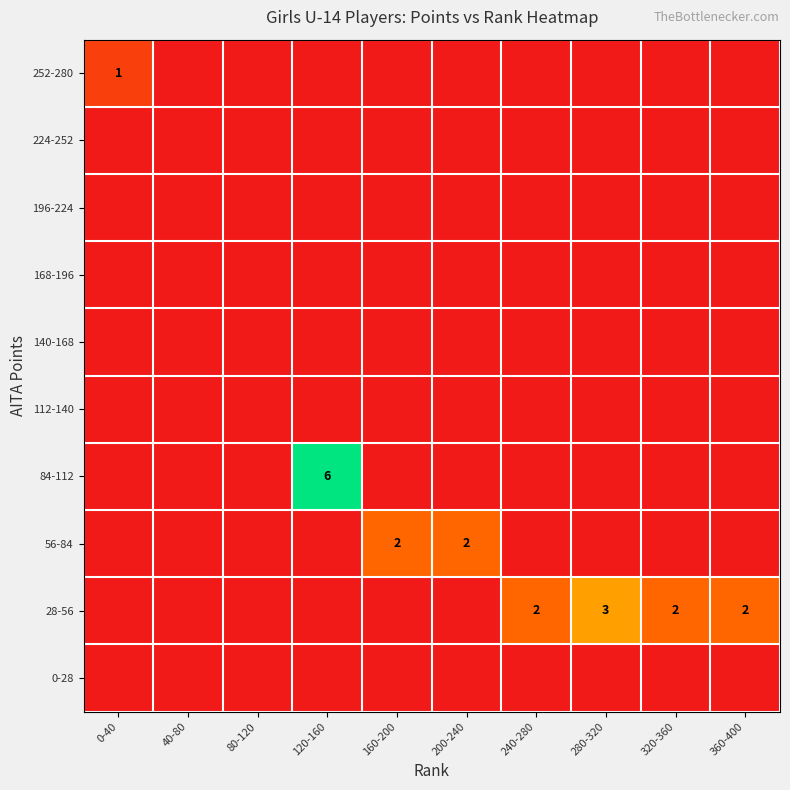

At how many categories does at least one series exceed 3?

1